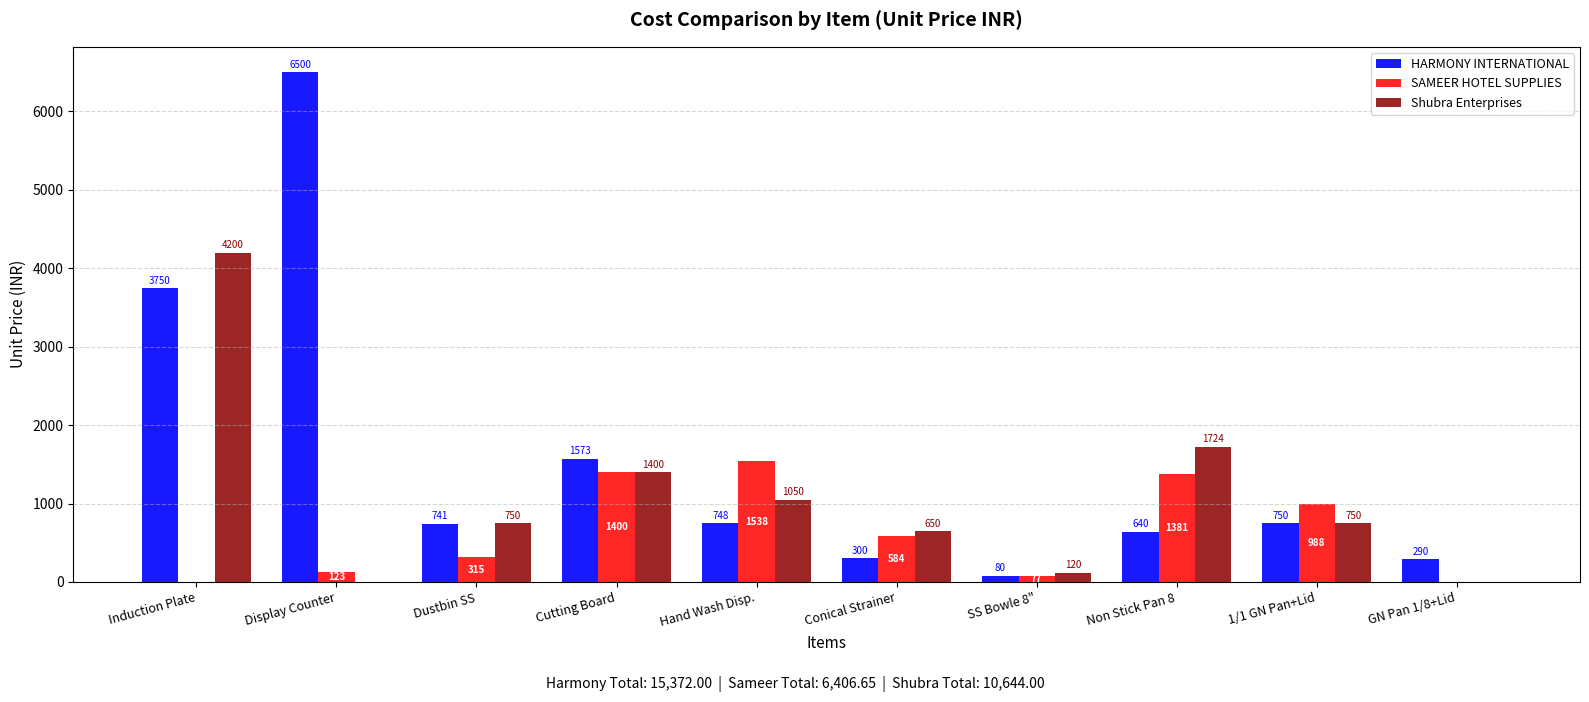

Which category has the highest value across all series?

Display Counter